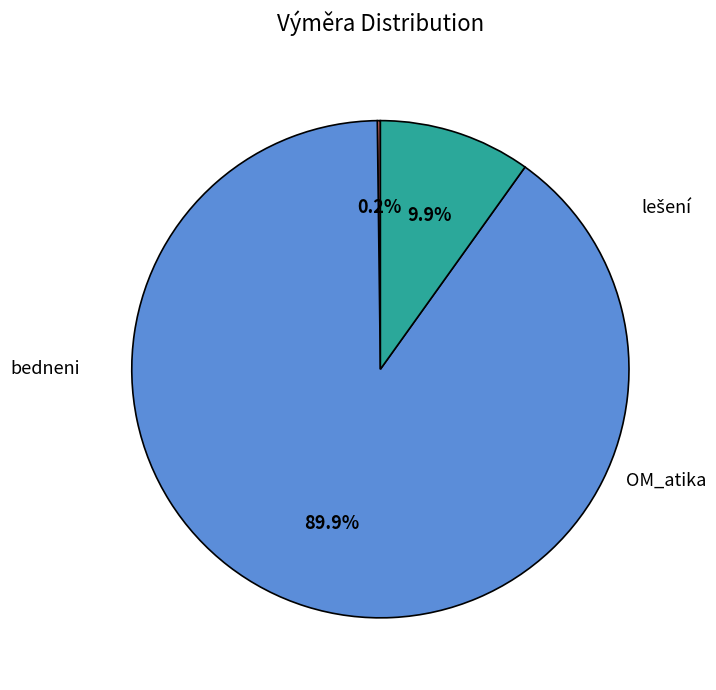

To the nearest percent, what percentage of the pie is lešení?

90%